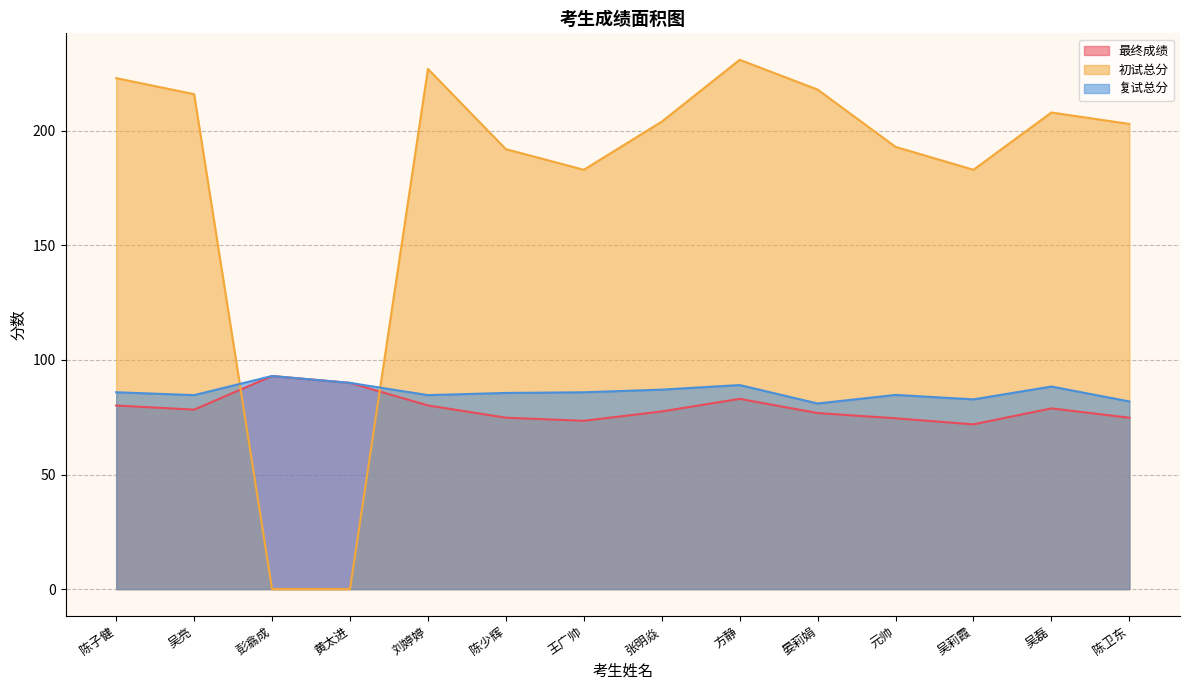

True or false: 最终成绩 and 复试总分 cross at least once.

False